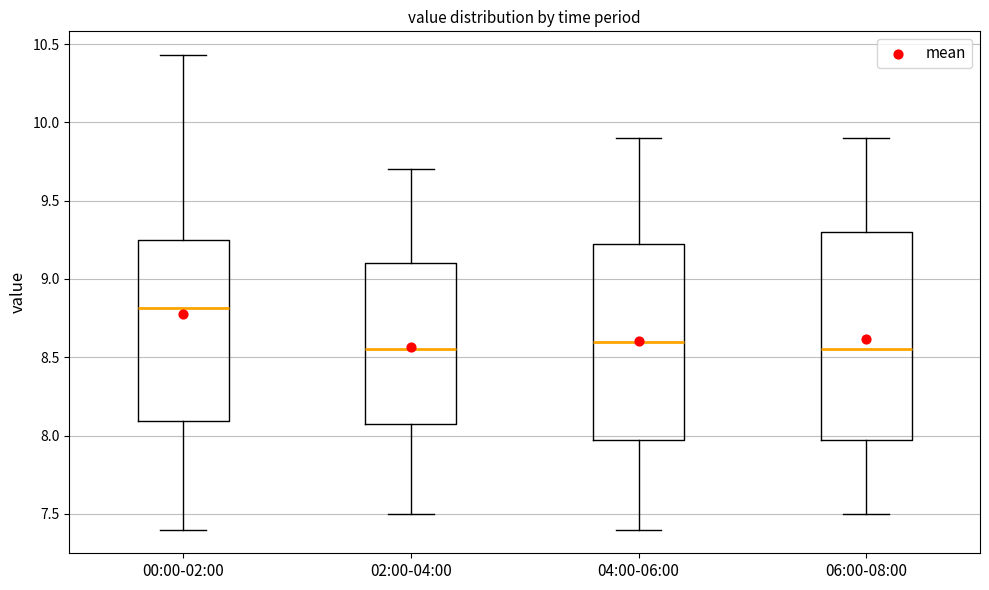

Reading left to right, read every box against the y-axis: the position of its median line, the range the box covers, and the ends of its whiskers. The values are not printed on the chart, so give them approximately, as read against the axis.

00:00-02:00: median 8.80, box 8.10 to 9.25, whiskers 7.40 to 10.45
02:00-04:00: median 8.55, box 8.10 to 9.10, whiskers 7.50 to 9.70
04:00-06:00: median 8.60, box 8.00 to 9.25, whiskers 7.40 to 9.90
06:00-08:00: median 8.55, box 8.00 to 9.30, whiskers 7.50 to 9.90